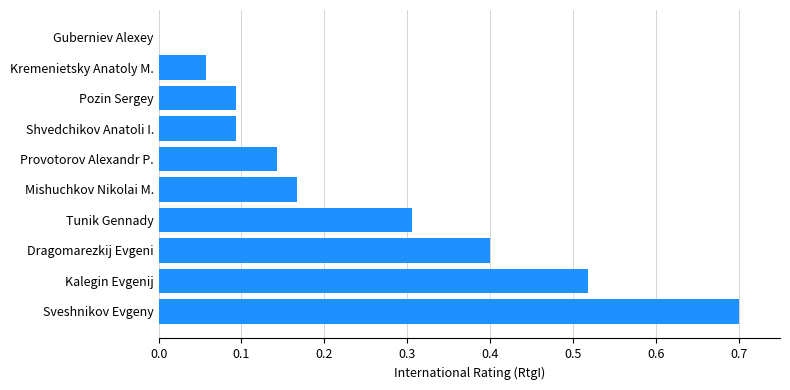

Which has a higher value, Guberniev Alexey or Shvedchikov Anatoli I.?

Shvedchikov Anatoli I.